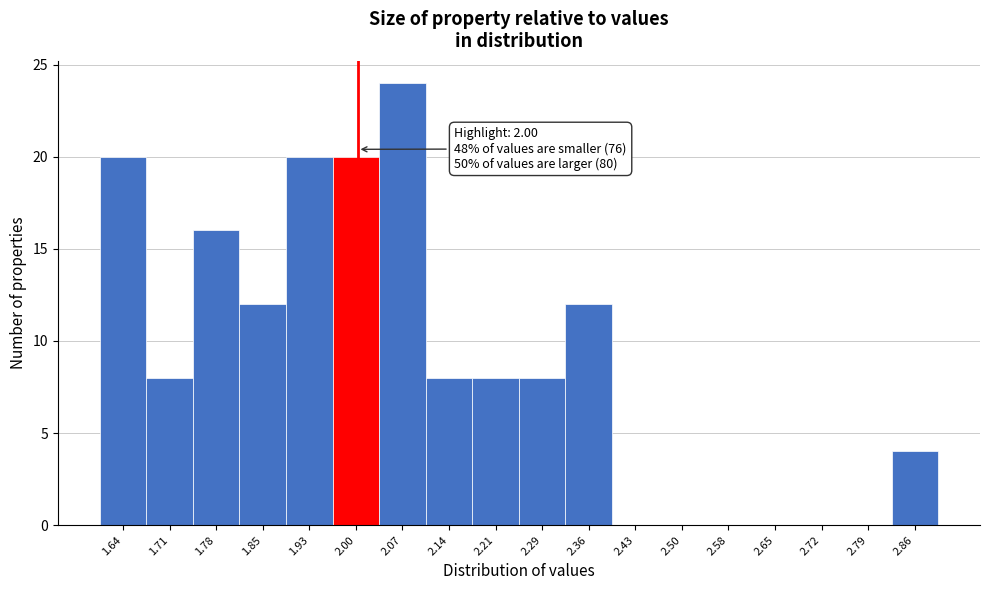

Over which range of the x-axis is the bar tallest?

2.03 to 2.11